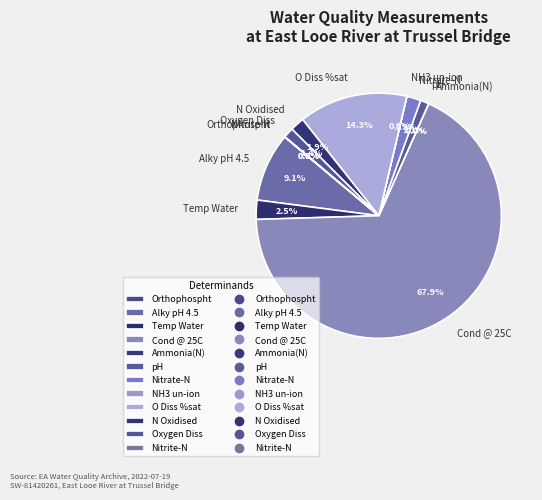

To the nearest percent, what is the combined percentage of Nitrate-N and Cond @ 25C?

70%